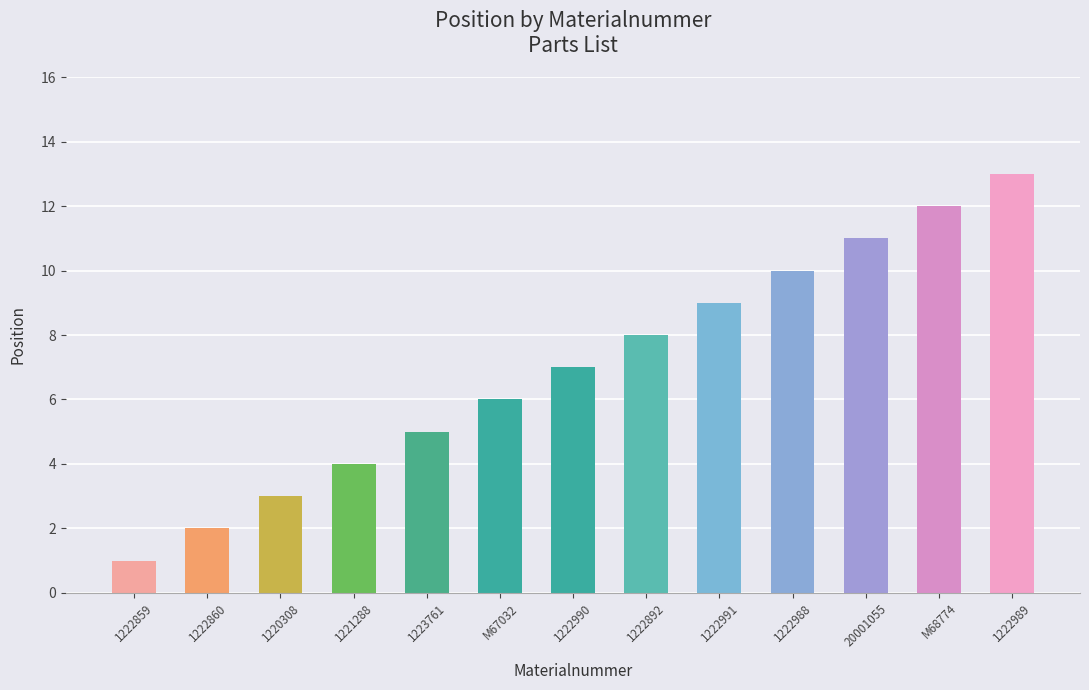

At which label is the value closest to 7?

1222990